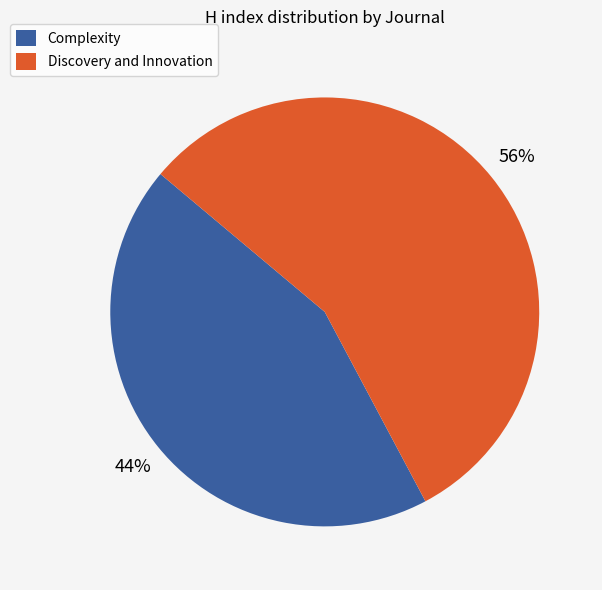

Count the number of slices in the pie.

2